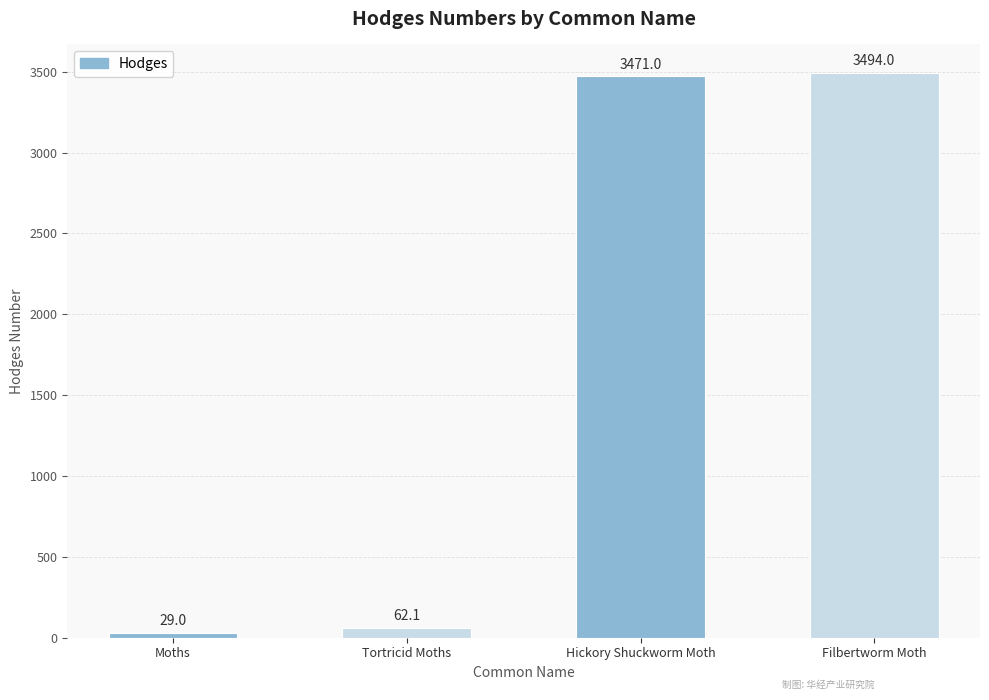

What is the label of the 2nd bar from the left?

Tortricid Moths